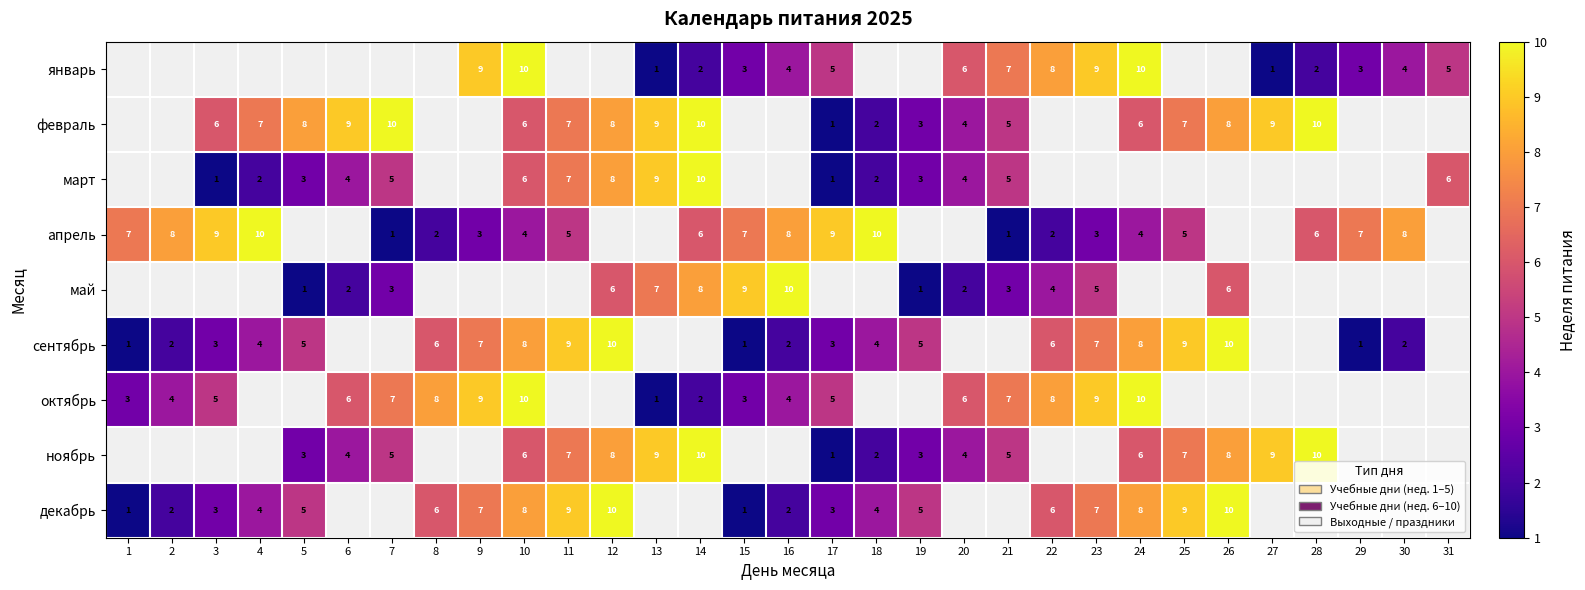

What is the sum of the апрель values at 10 and 9?

7